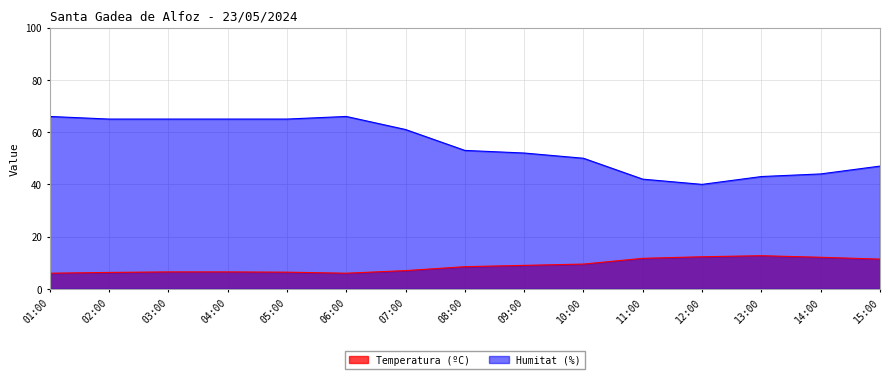

What is the spread (max minus min) of values at 09:00?

43.0